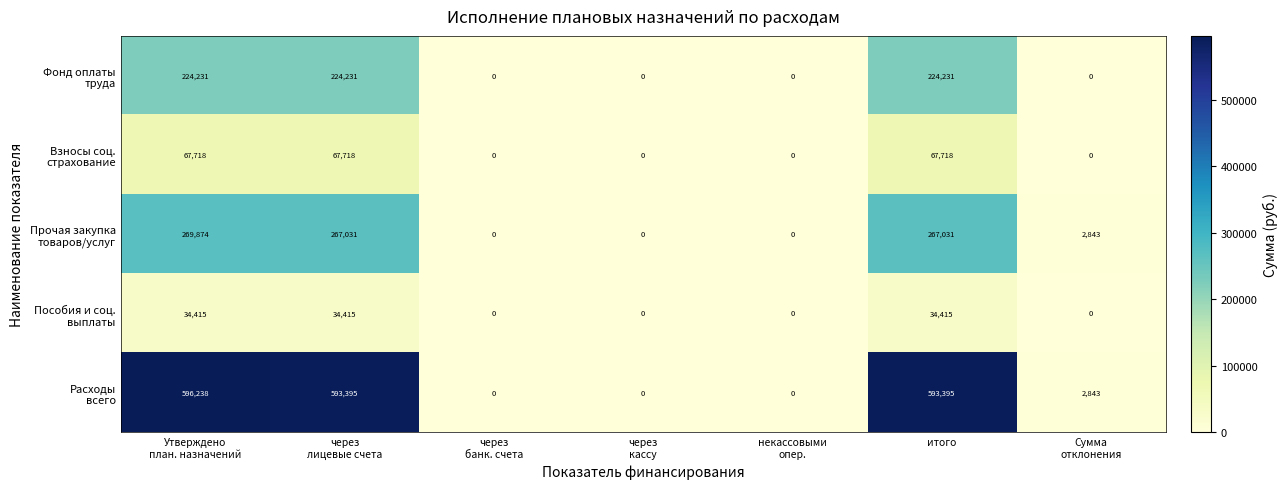

At how many categories does at least one series exceed 418855?

3